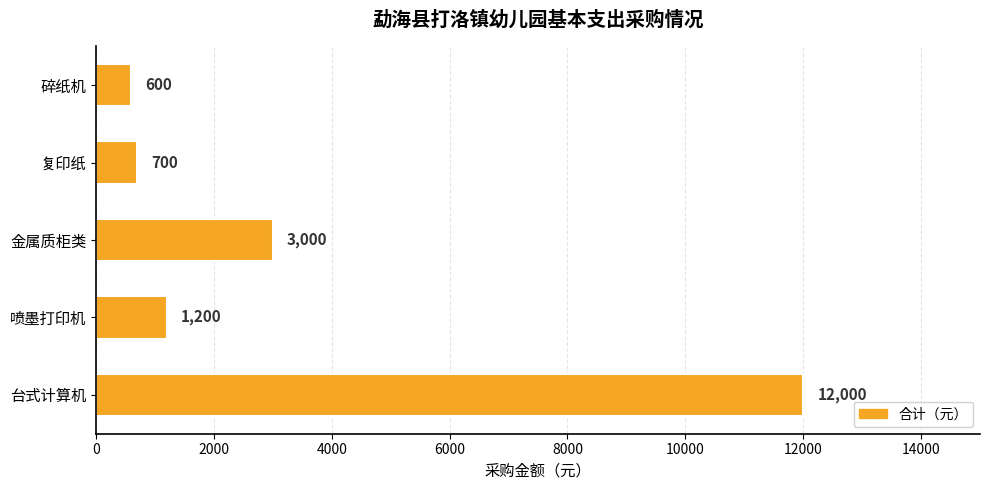

Which has a higher value, 喷墨打印机 or 碎纸机?

喷墨打印机